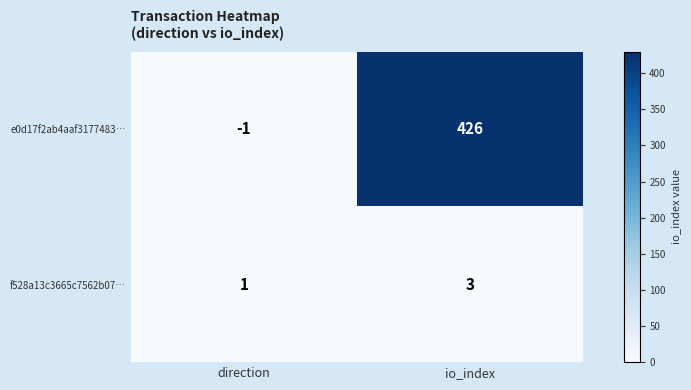

What is the difference between the maximum and minimum values in the e0d17f2ab4aaf3177483… series?

427